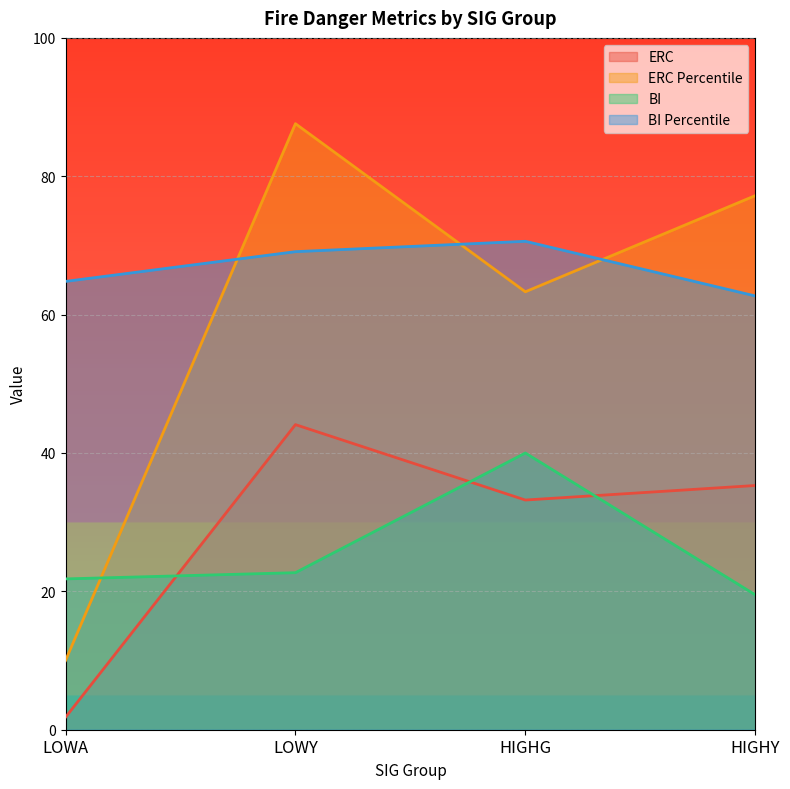

At which label does BI reach its minimum?

HIGHY